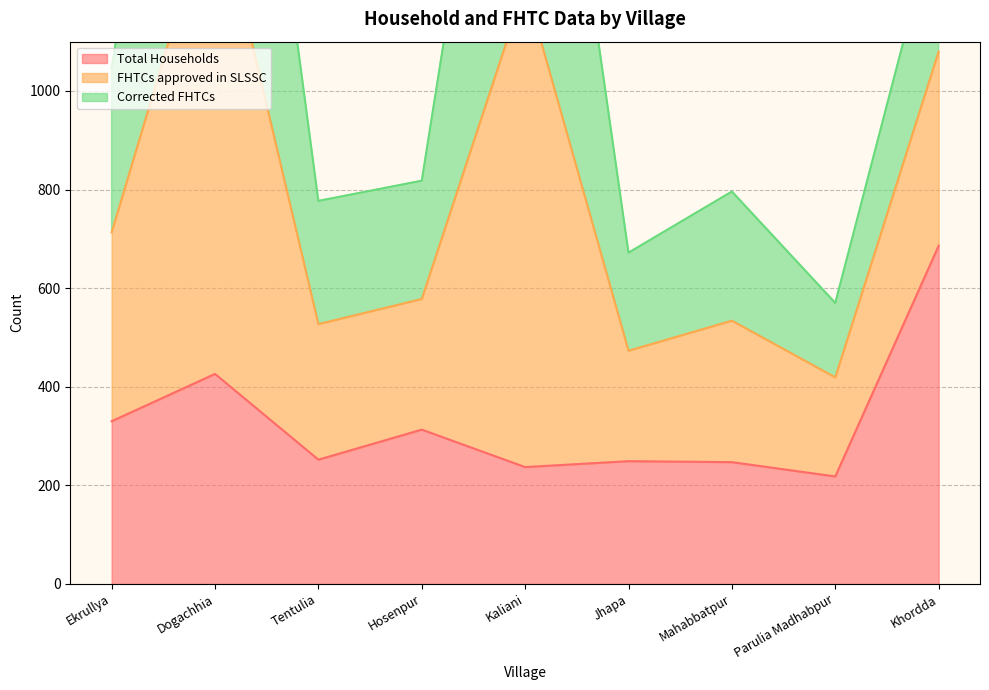

What is the approximate value of Total Households at Parulia Madhabpur, to the nearest 10?

220